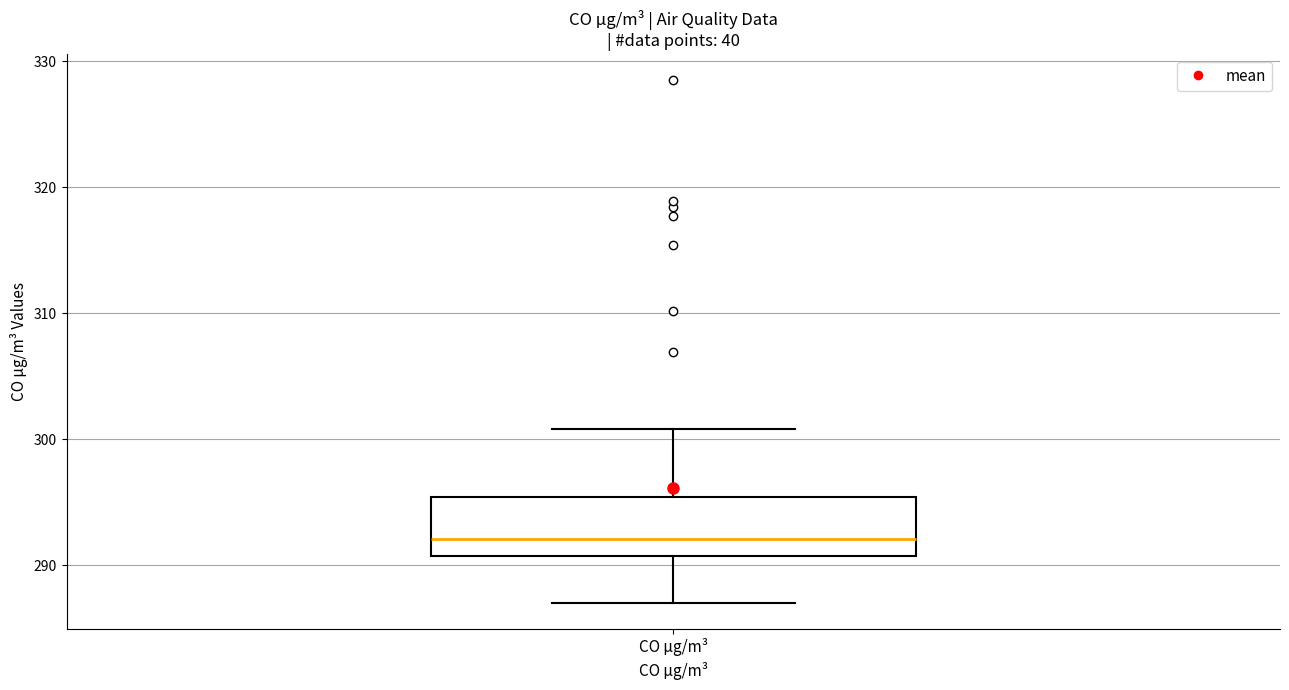

Where does the median line of the box for CO µg/m³ sit on the y-axis? The values are not printed on the chart, so give them approximately, as read against the axis.

292